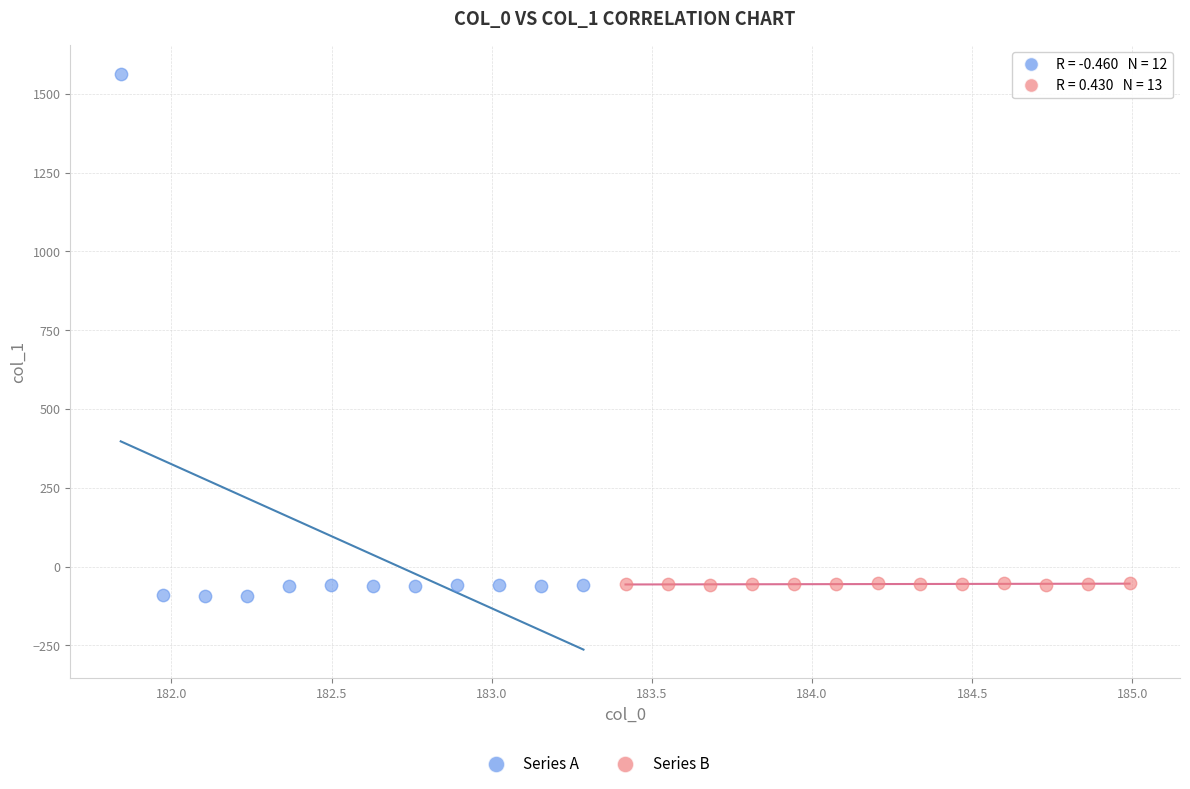

Which series reaches the maximum Y coordinate?

Series A